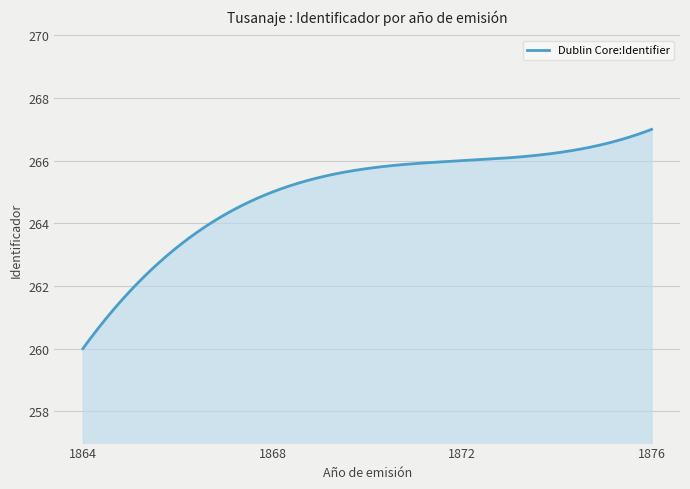

What is the smallest value displayed?

260.0